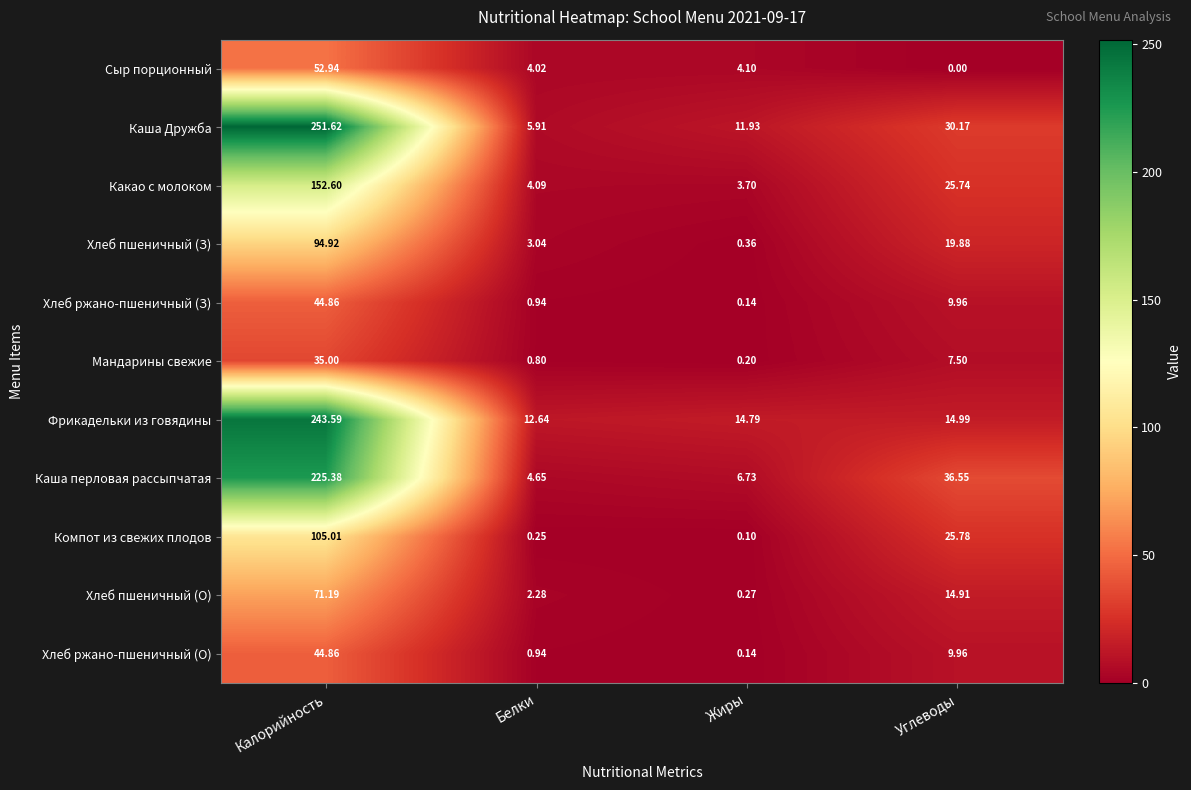

List the labels in order of Каша Дружба value, smallest first.

Белки, Жиры, Углеводы, Калорийность